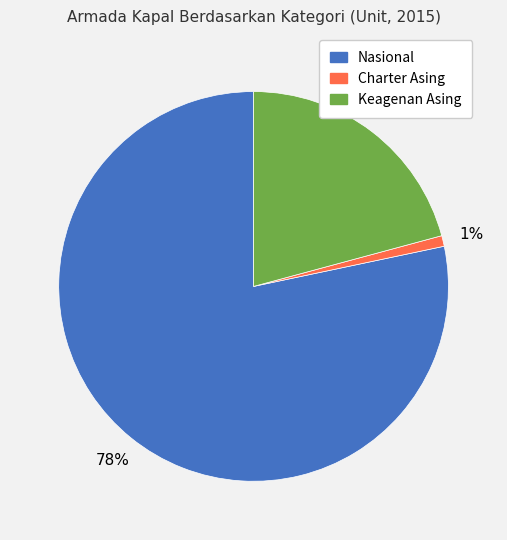

To the nearest percent, what is the average slice percentage?

33%